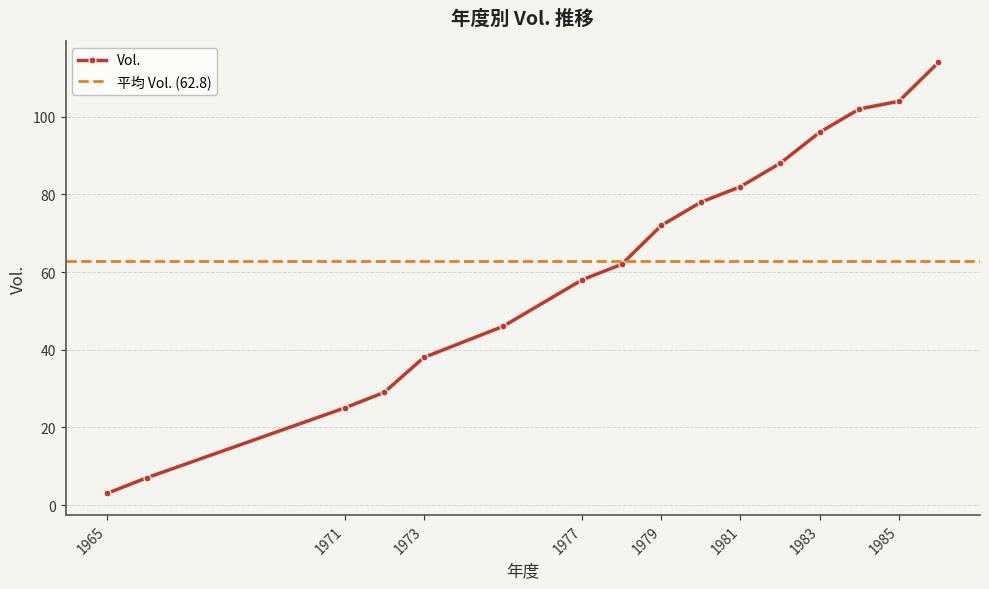

What is the minimum value shown in the chart?

3